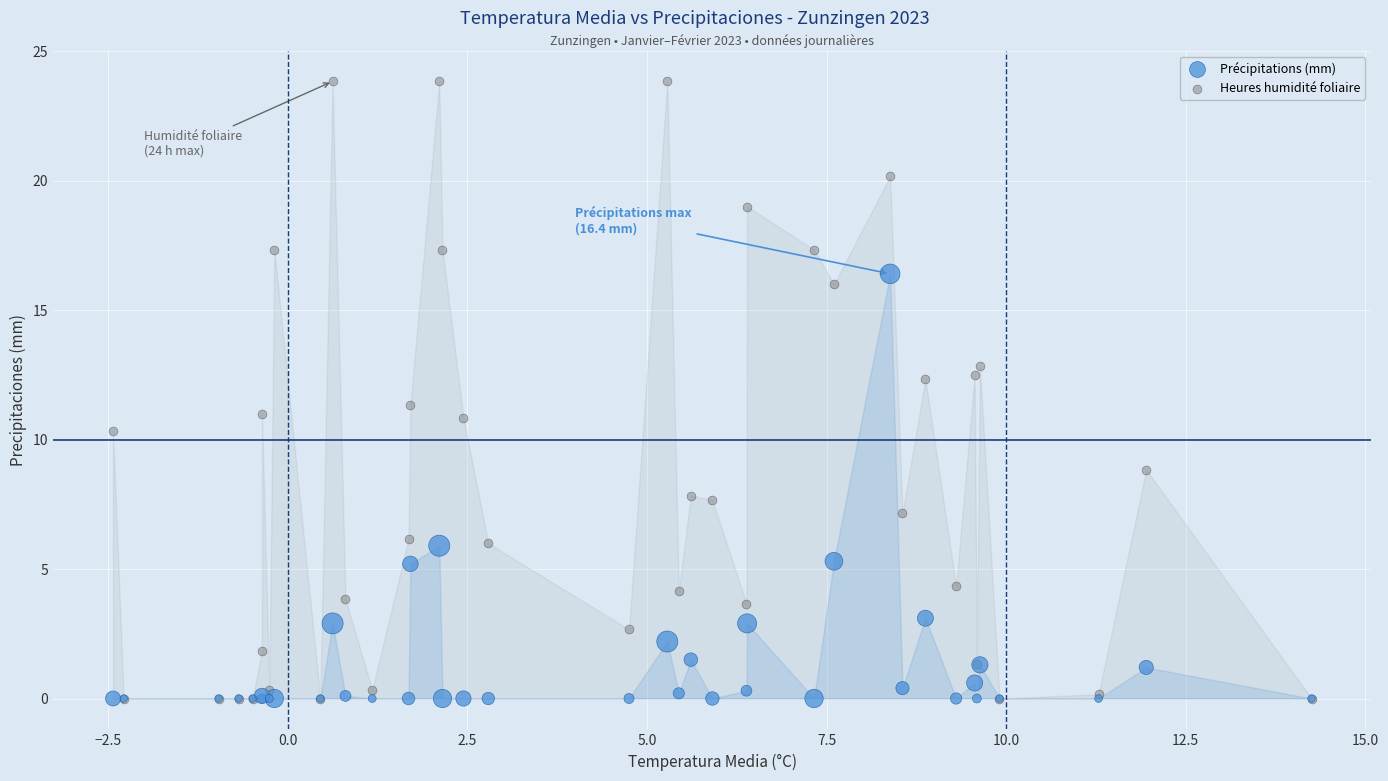

What are all the series names shown in the legend?

Précipitations (mm), Heures humidité foliaire